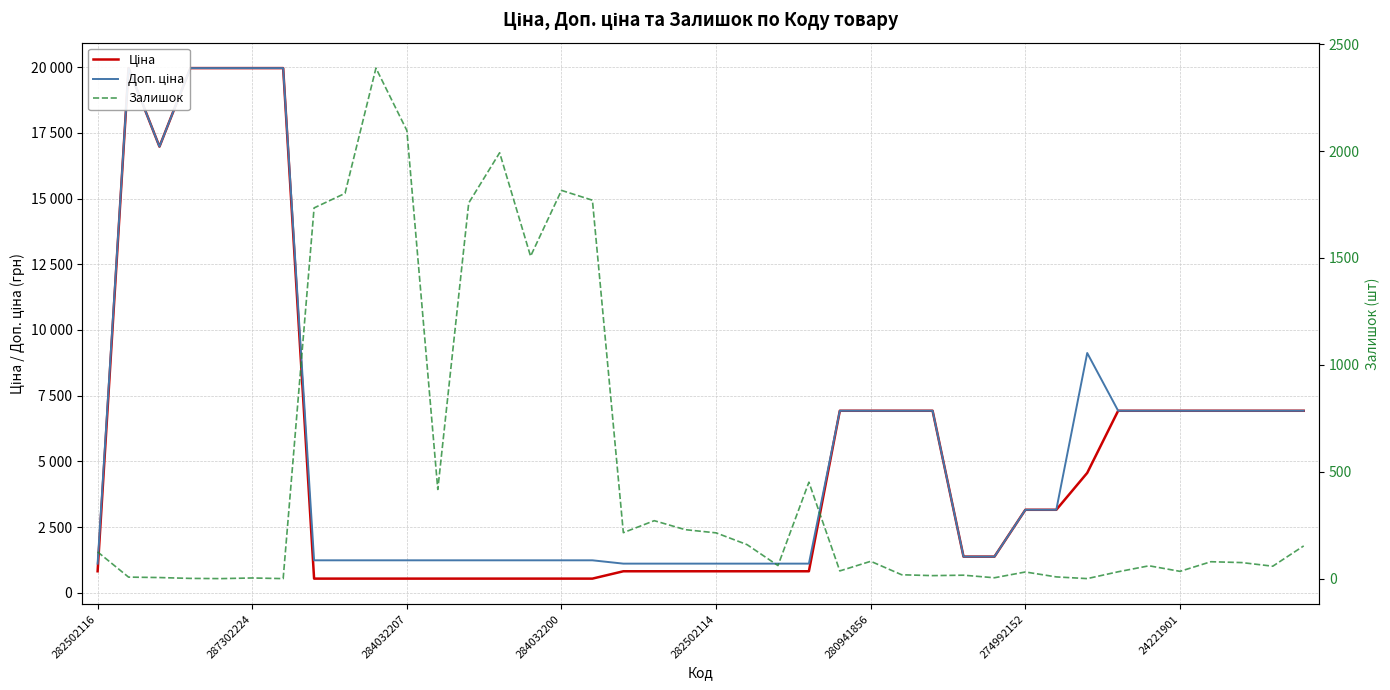

What is the lowest value of the Ціна series?

539.0